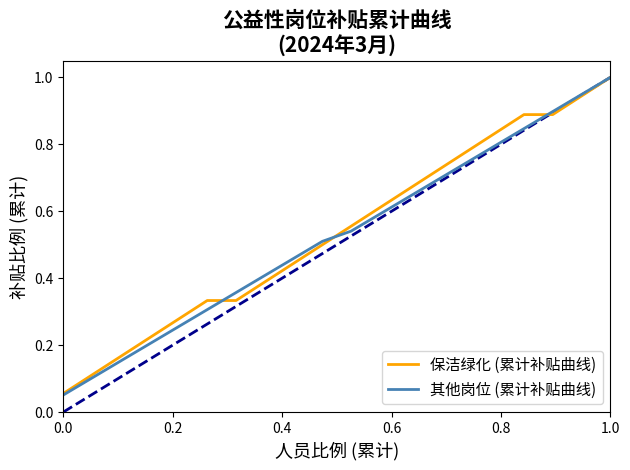

What is the maximum value for 其他岗位 (累计补贴曲线)?

1.0